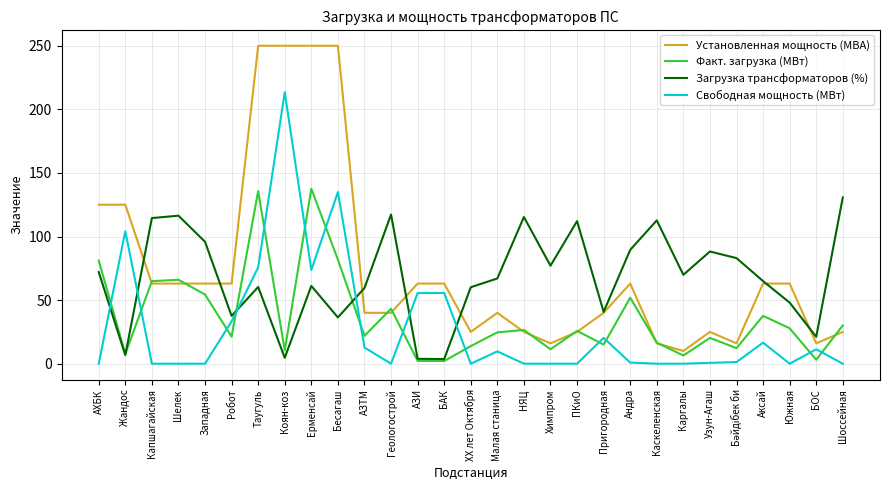

Rank the series at Южная from highest to lowest value.

Установленная мощность (МВА), Загрузка трансформаторов (%), Факт. загрузка (МВт), Свободная мощность (МВт)